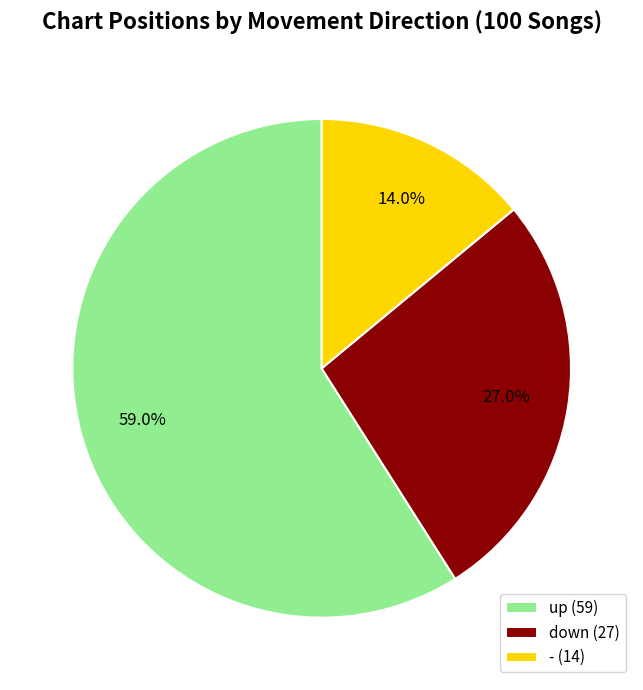

Rank the categories by value from lowest to highest.

-, down, up